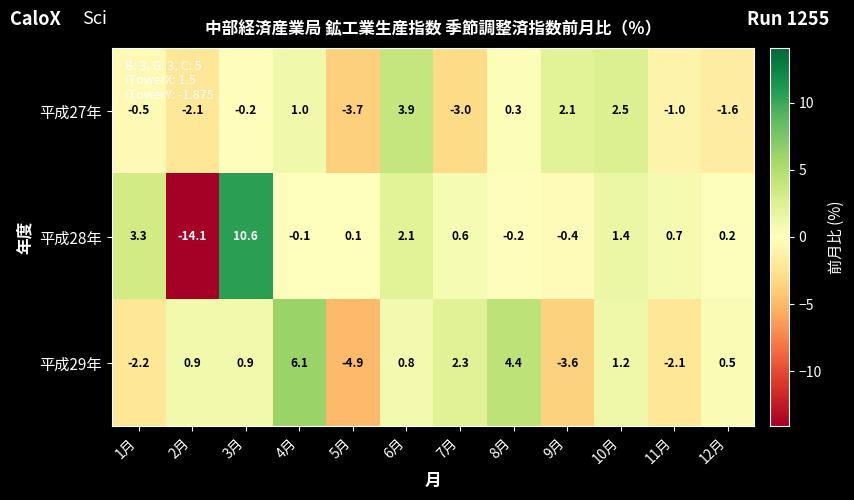

The value of 平成27年 at 4月 is 1.0. True or false?

True